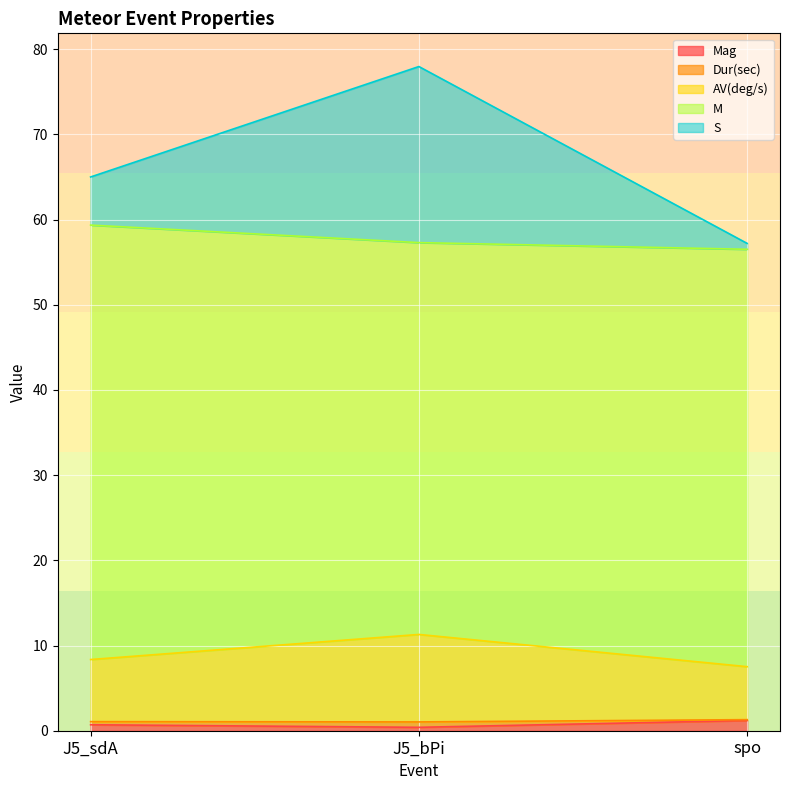

At which category is the sum across all series the highest?

J5_bPi